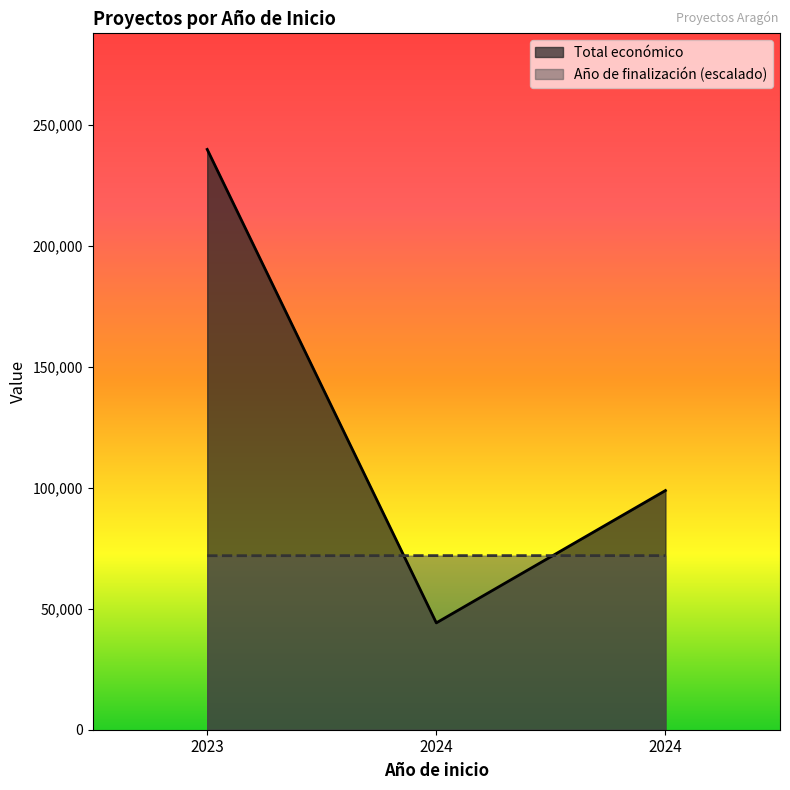

At which category does the chart reach its peak across all series?

2023